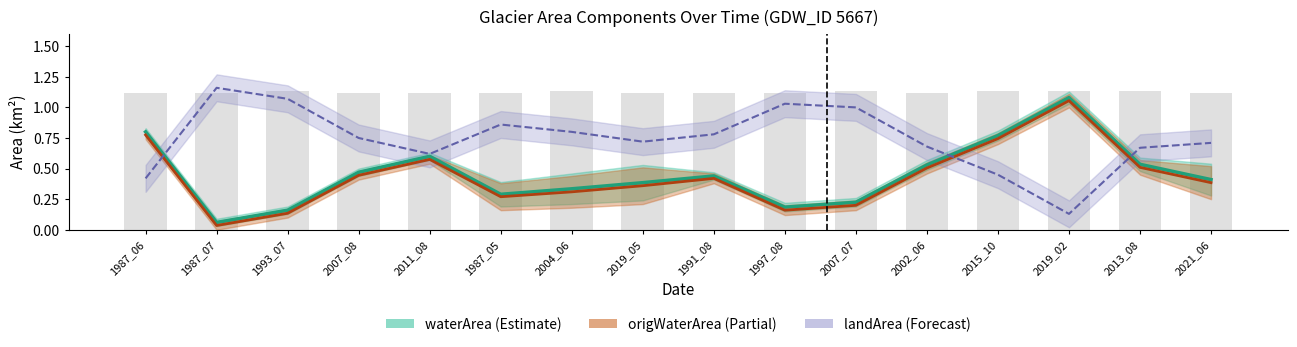

What is the label of the 9th bar from the left?

1991_08